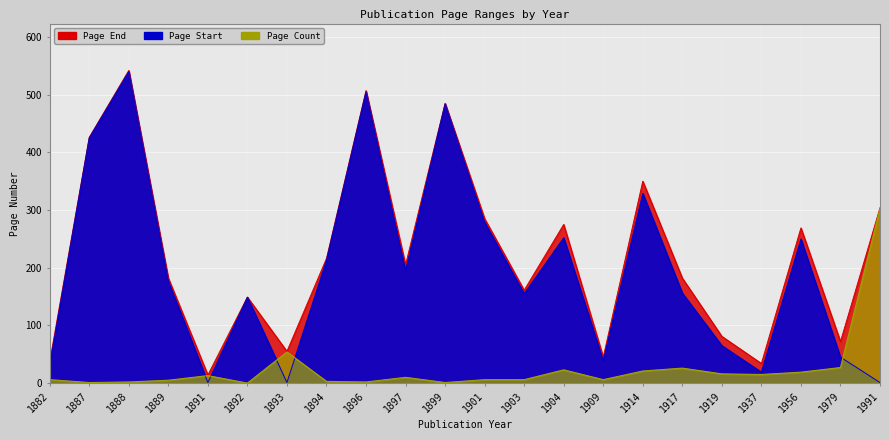

What are all the series names shown in the legend?

Page Start, Page End, Page Count